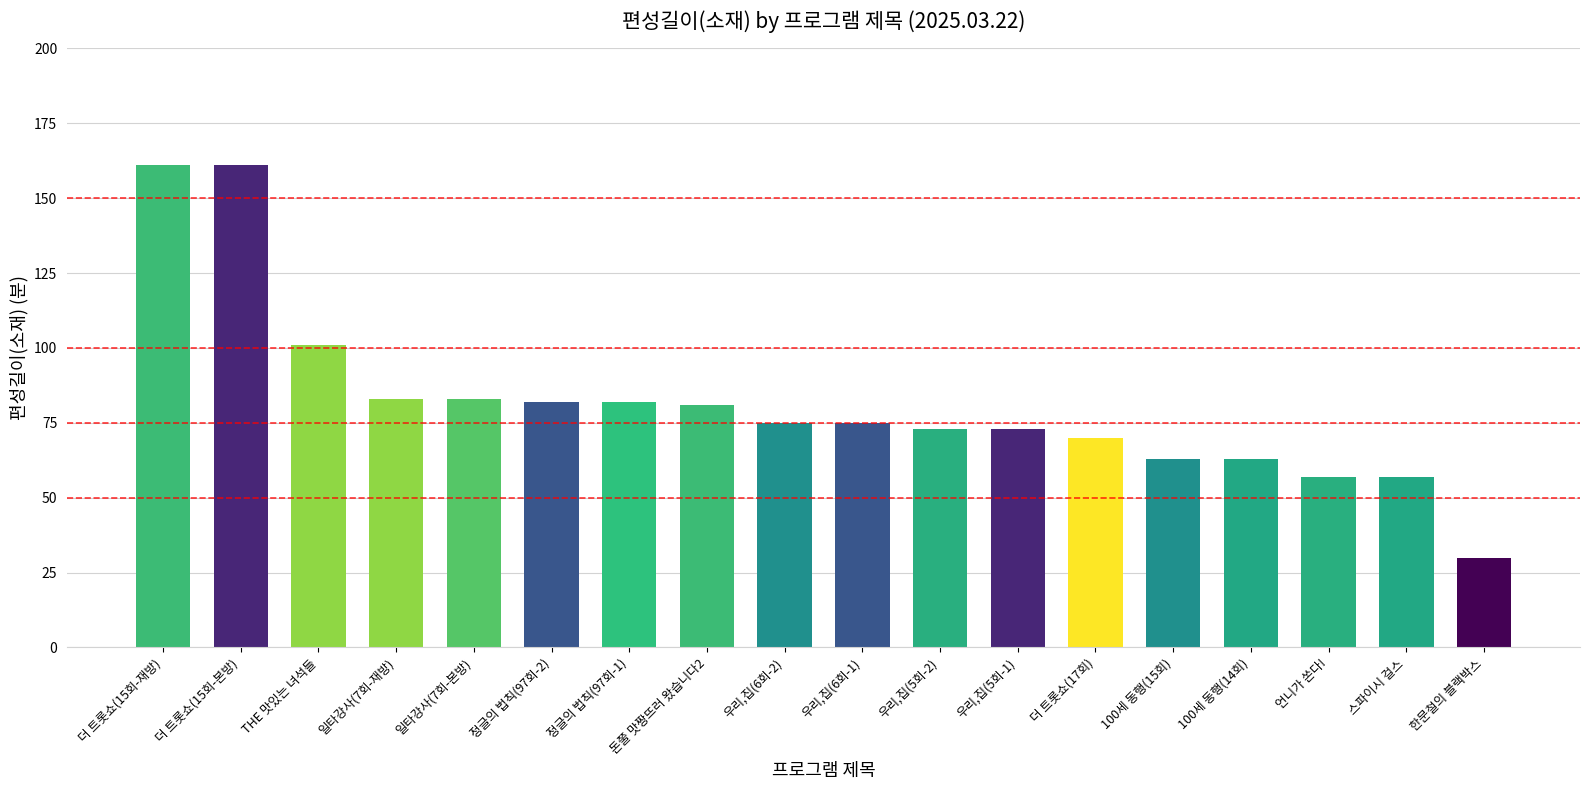

True or false: the data shows 14 at 한문철의 블랙박스.

False